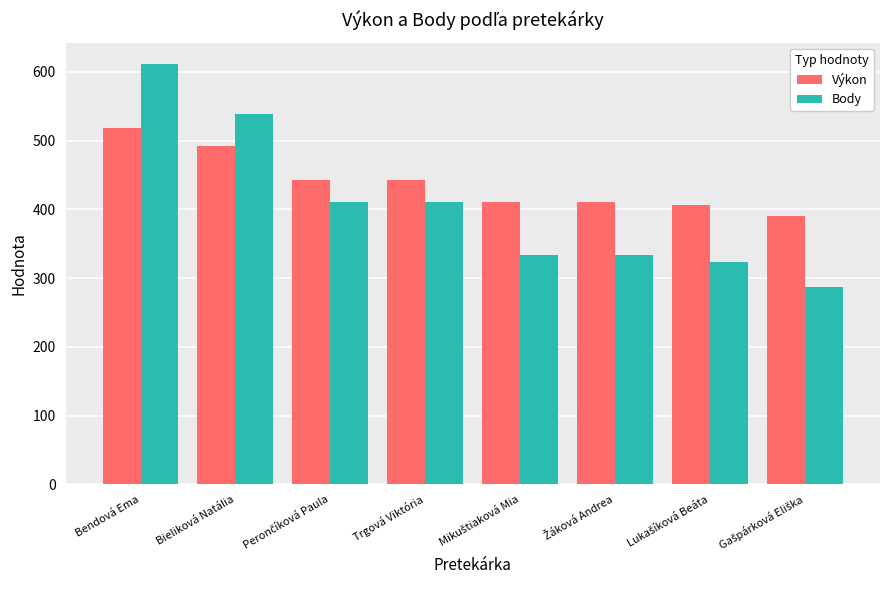

What is the difference between the maximum and minimum values in the Body series?

325